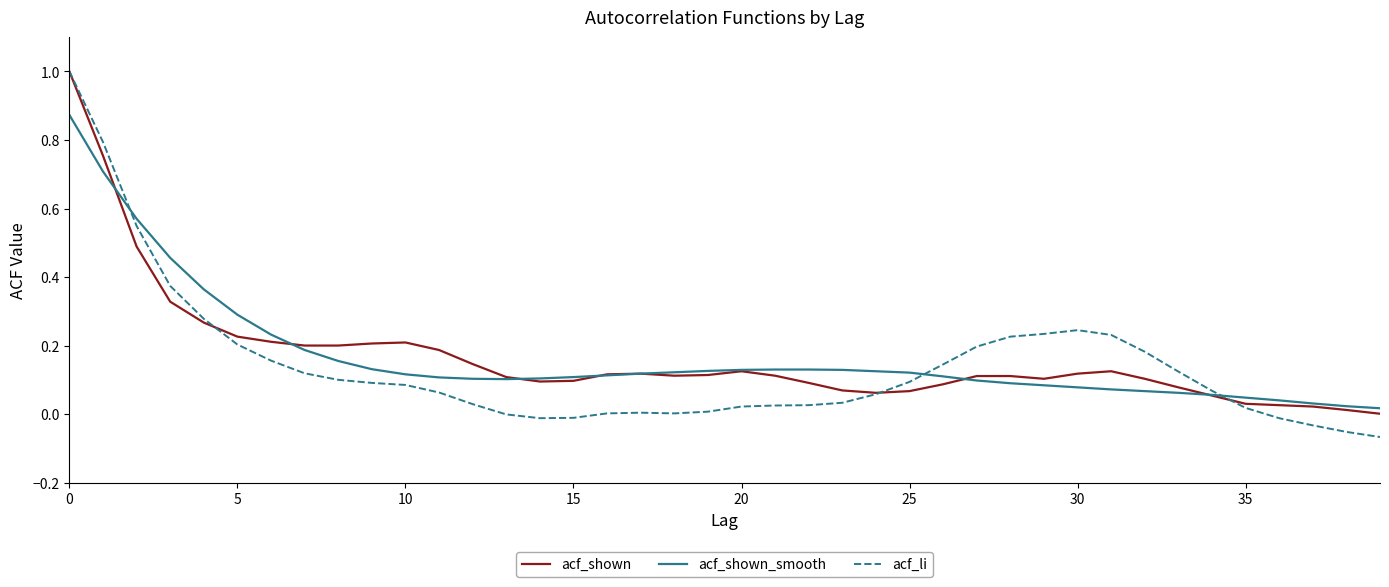

Which series has the largest range (max minus min)?

acf_li